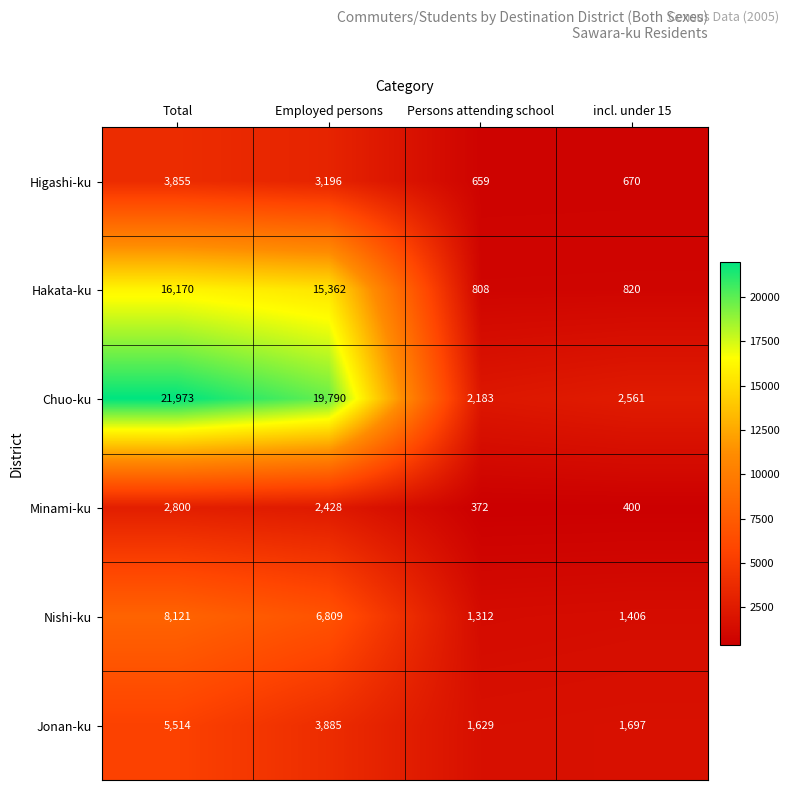

Is it true that Chuo-ku equals 19790 at Employed persons?

True